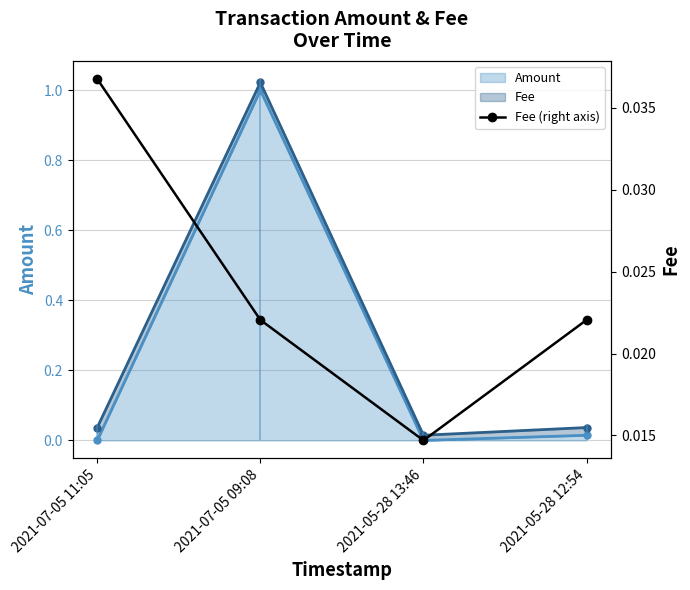

Which label corresponds to the smallest value in the chart?

2021-05-28 13:46